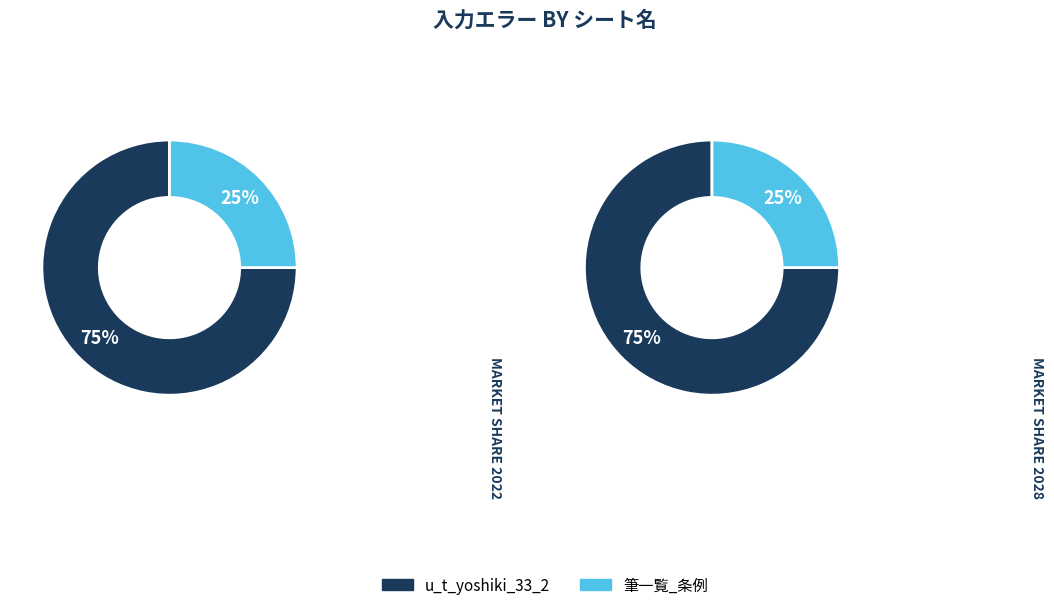

What is the total percentage of u_t_yoshiki_33_2 and 筆一覧_条例?

100.0%